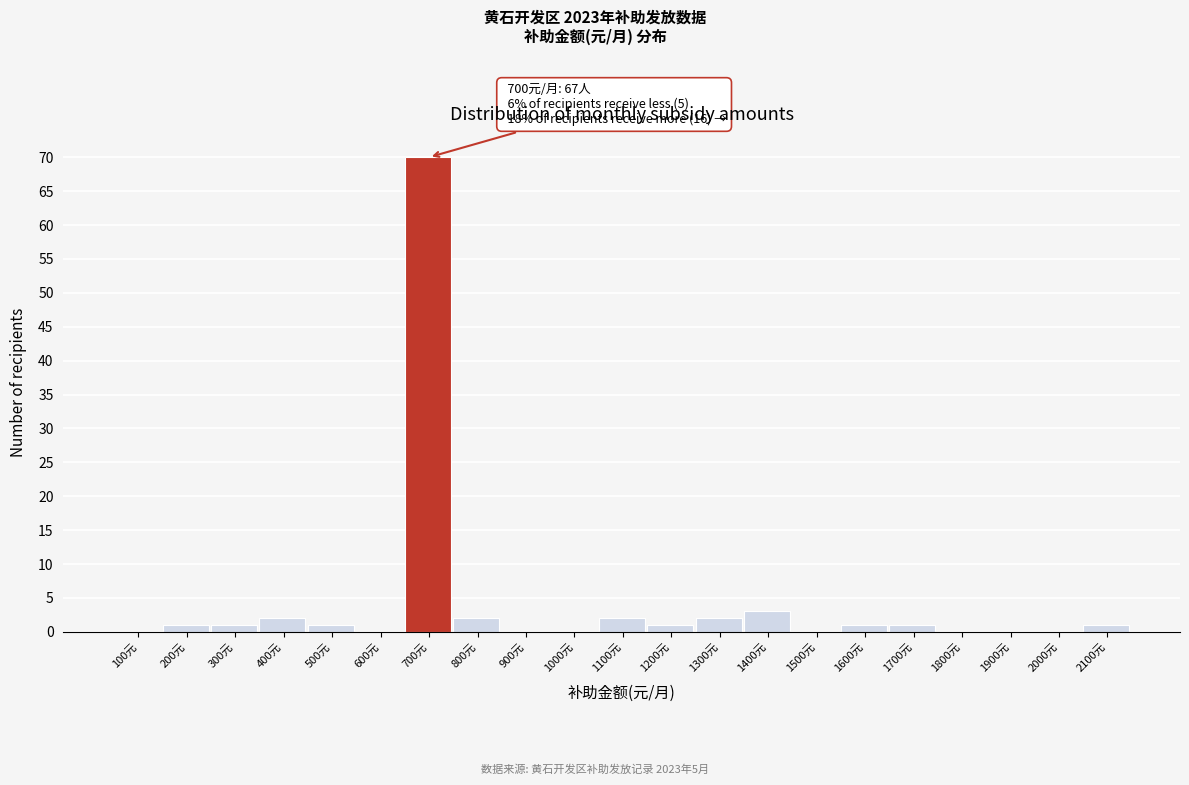

Reading left to right, extract all data points from this chart.

100元=0	200元=1	300元=1	400元=2	500元=1	600元=0	700元=70	800元=2	900元=0	1000元=0	1100元=2	1200元=1	1300元=2	1400元=3	1500元=0	1600元=1	1700元=1	1800元=0	1900元=0	2000元=0	2100元=1